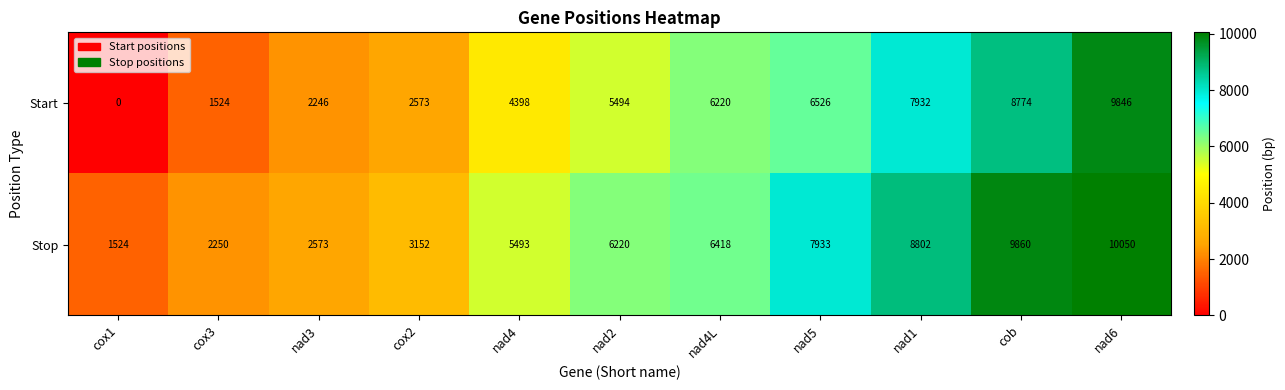

Which series has the largest range (max minus min)?

Start